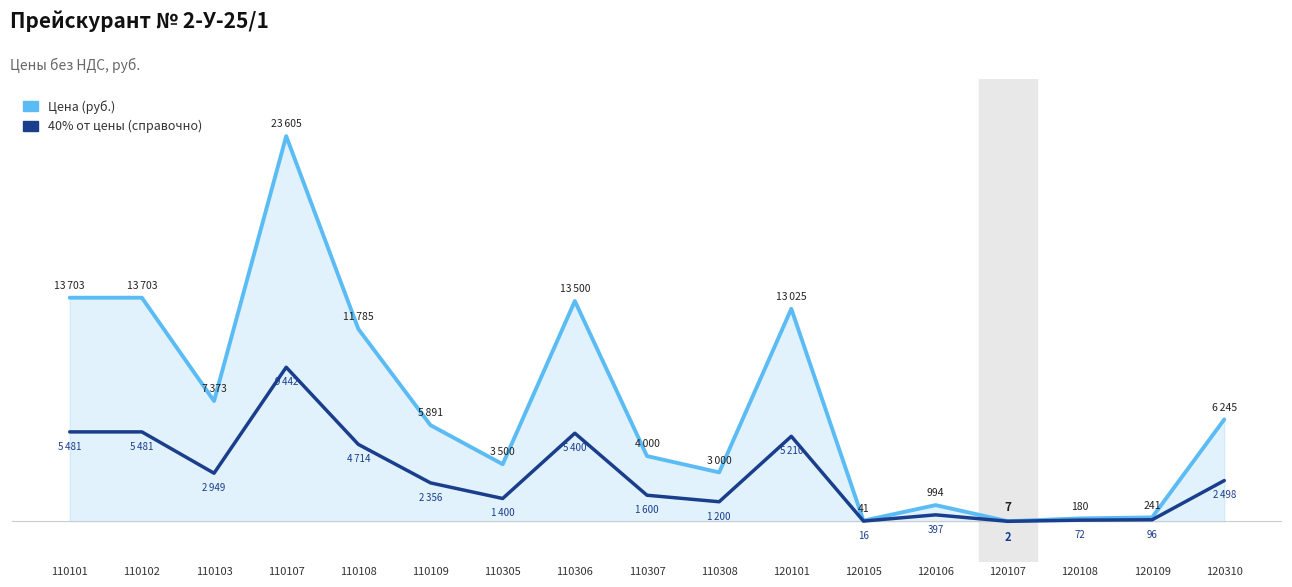

The 40% от цены (справочно) series shows 9.3 at 120105. True or false?

False